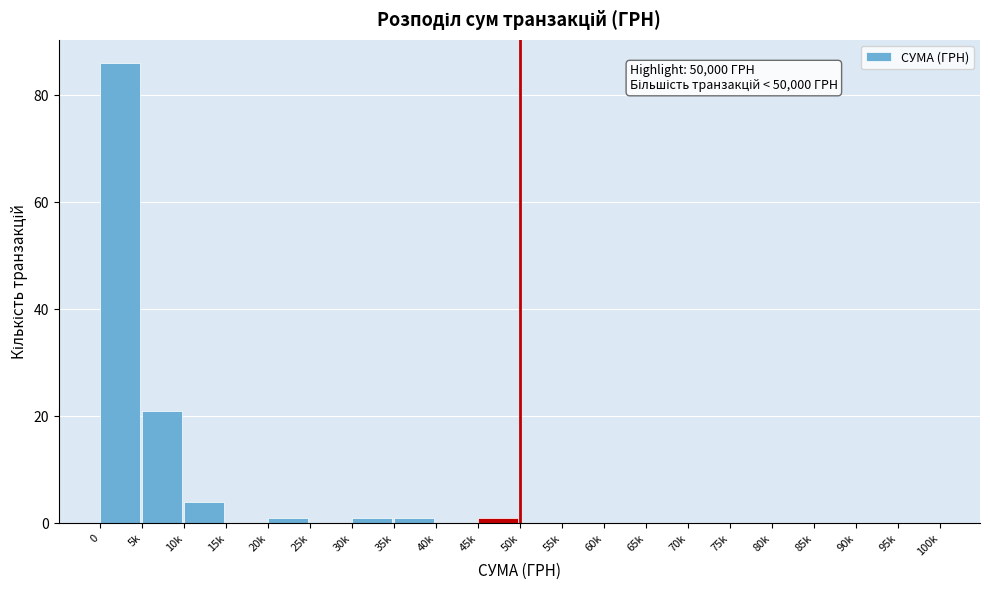

Reading left to right, transcribe all the data shown in this chart.

0=86	5k=21	10k=4	15k=0	20k=1	25k=0	30k=1	35k=1	40k=0	45k=1	50k=0	55k=0	60k=0	65k=0	70k=0	75k=0	80k=0	85k=0	90k=0	95k=0